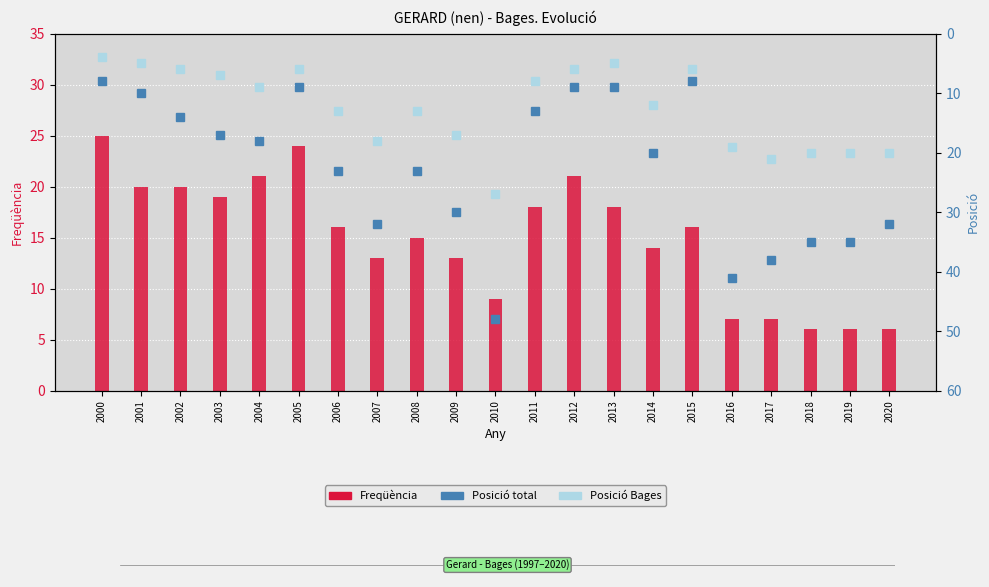

Reading left to right, what are all the values shown in this chart?

Freqüència: 25	20	20	19	21	24	16	13	15	13	9	18	21	18	14	16	7	7	6	6	6
Posició total: 8	10	14	17	18	9	23	32	23	30	48	13	9	9	20	8	41	38	35	35	32
Posició Bages: 4	5	6	7	9	6	13	18	13	17	27	8	6	5	12	6	19	21	20	20	20